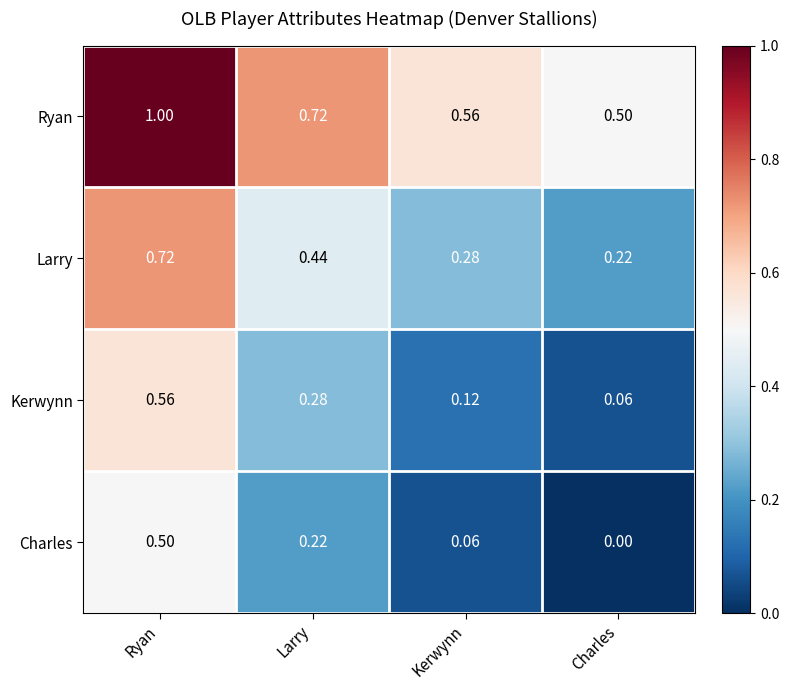

Count the number of categories in the chart.

4